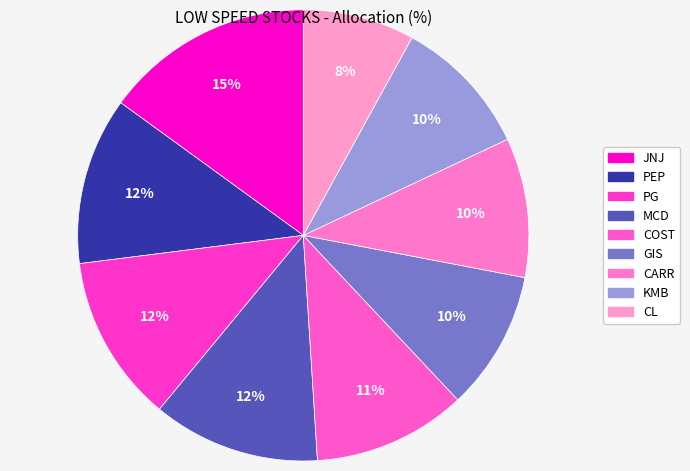

Count the number of slices in the pie.

9